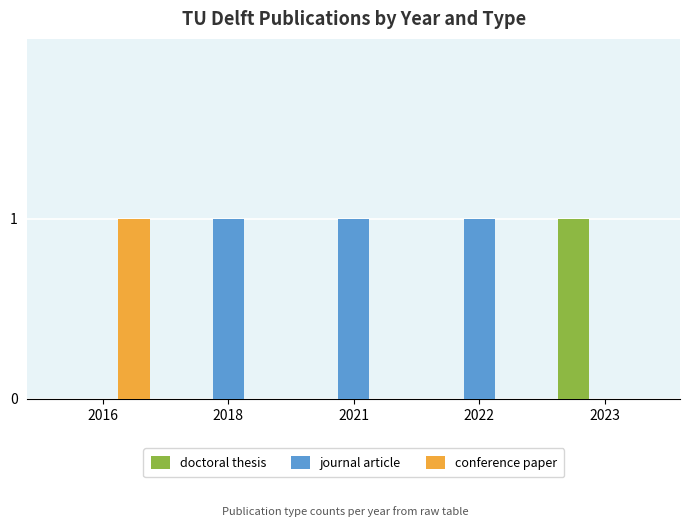

Is it true that journal article equals 0 at 2023?

True